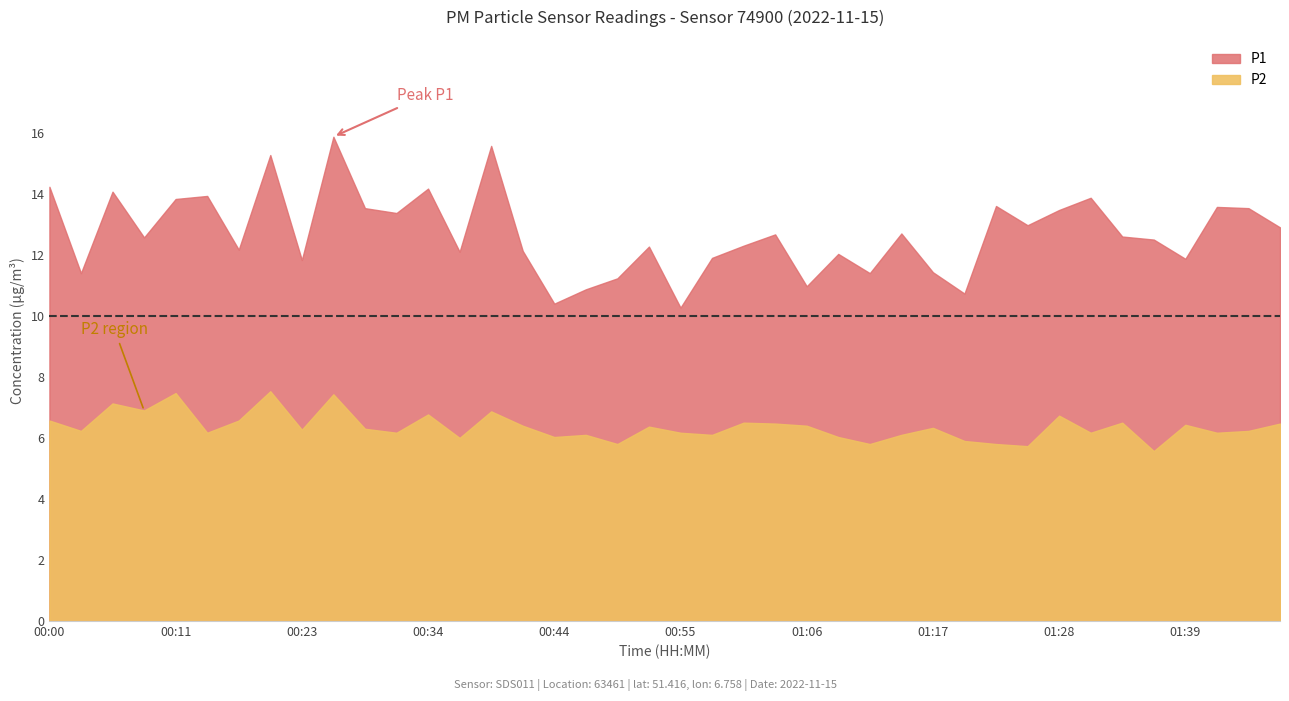

Is it true that P2 equals 5.9 at 01:20?

True